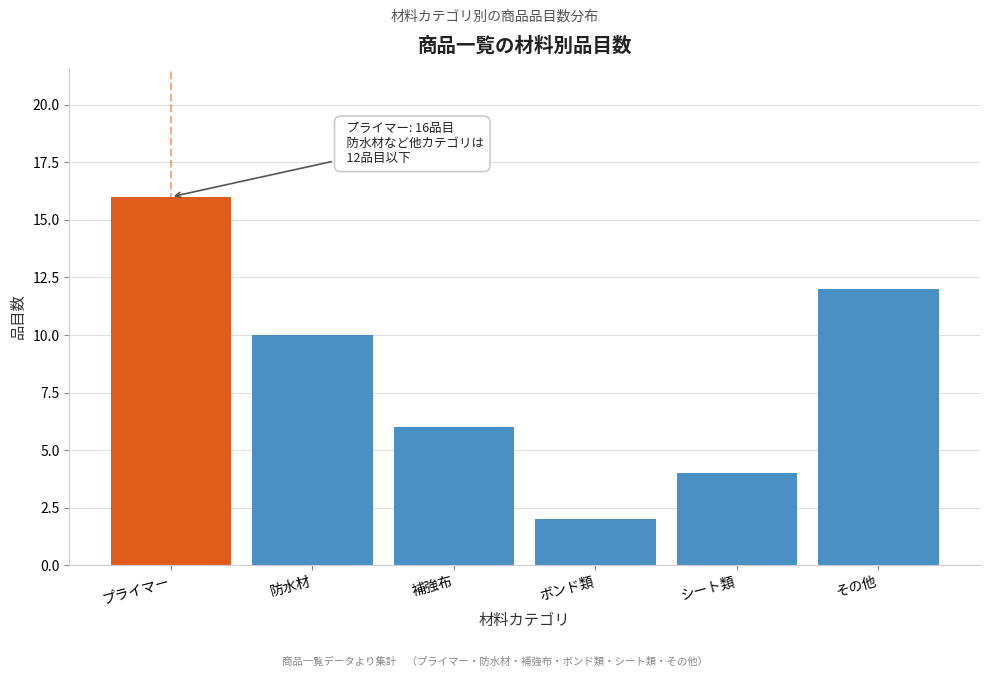

Reading left to right, what are all the values shown in this chart?

プライマー=16	防水材=10	補強布=6	ボンド類=2	シート類=4	その他=12